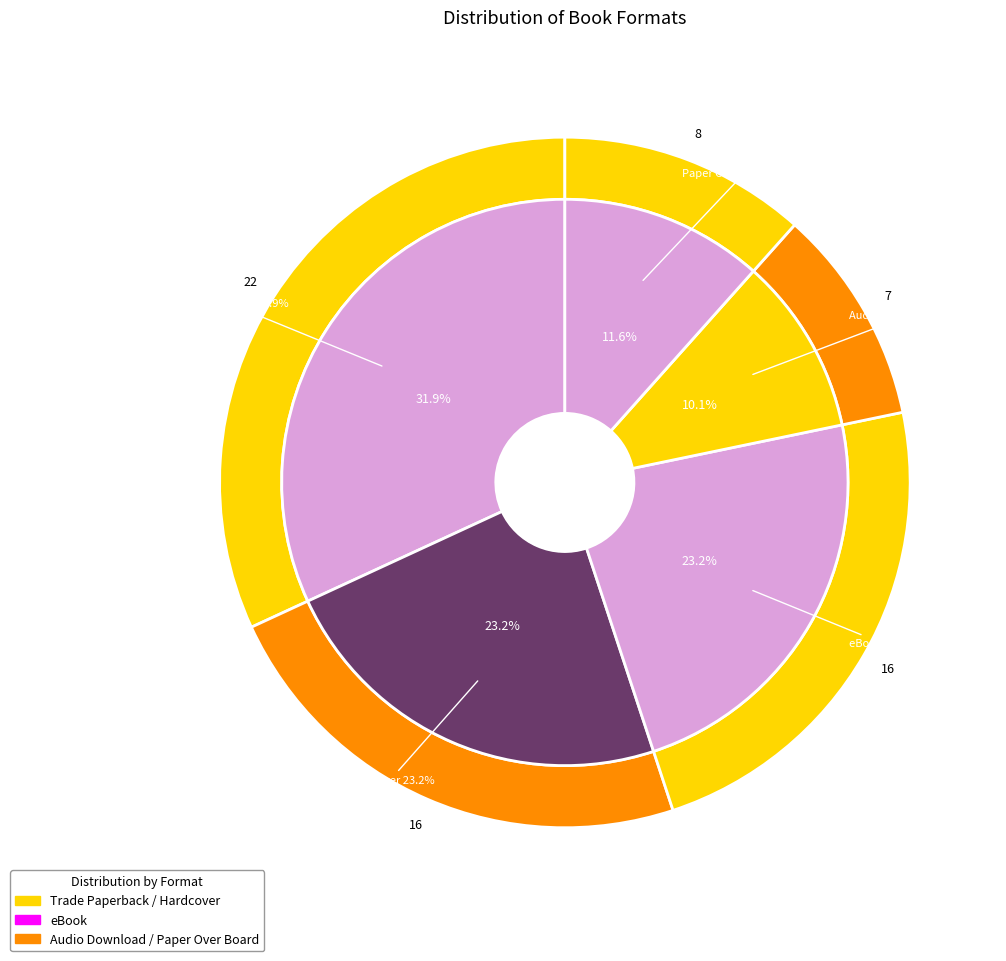

True or false: Trade Paperback accounts for 32% of the total.

True